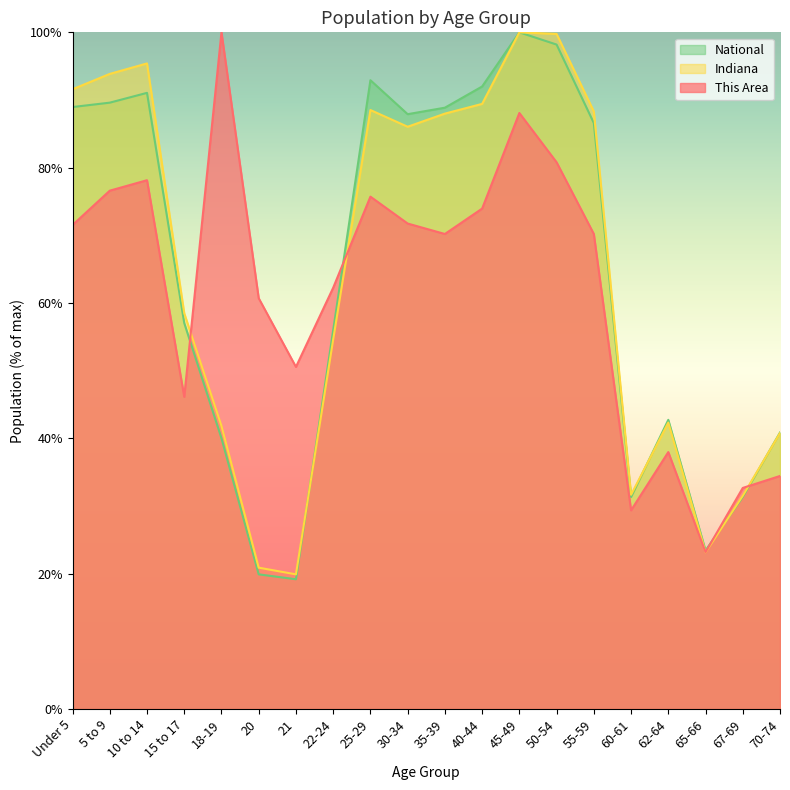

The value of This Area at 35-39 is 20.1. True or false?

False